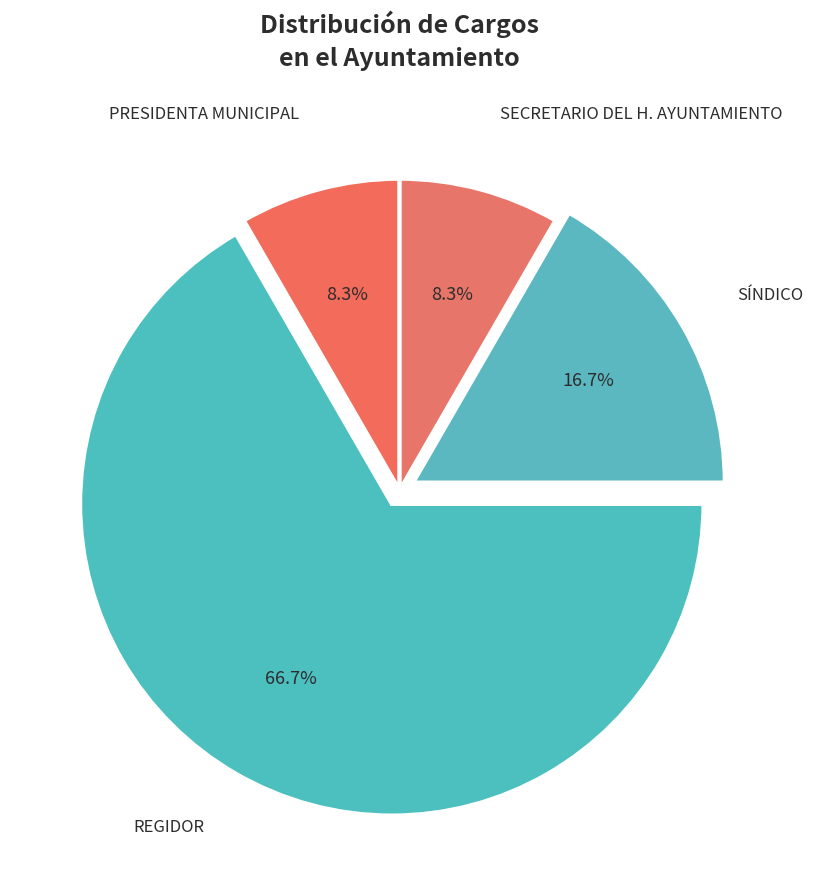

Count the number of slices in the pie.

4